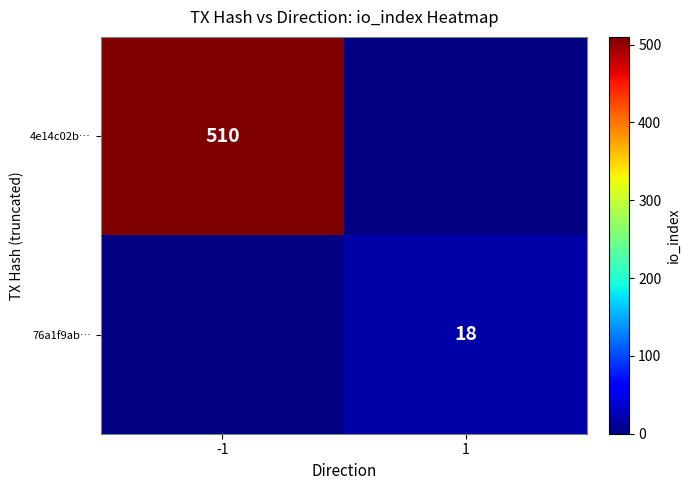

True or false: 76a1f9ab… has a value of 31 at 1.

False